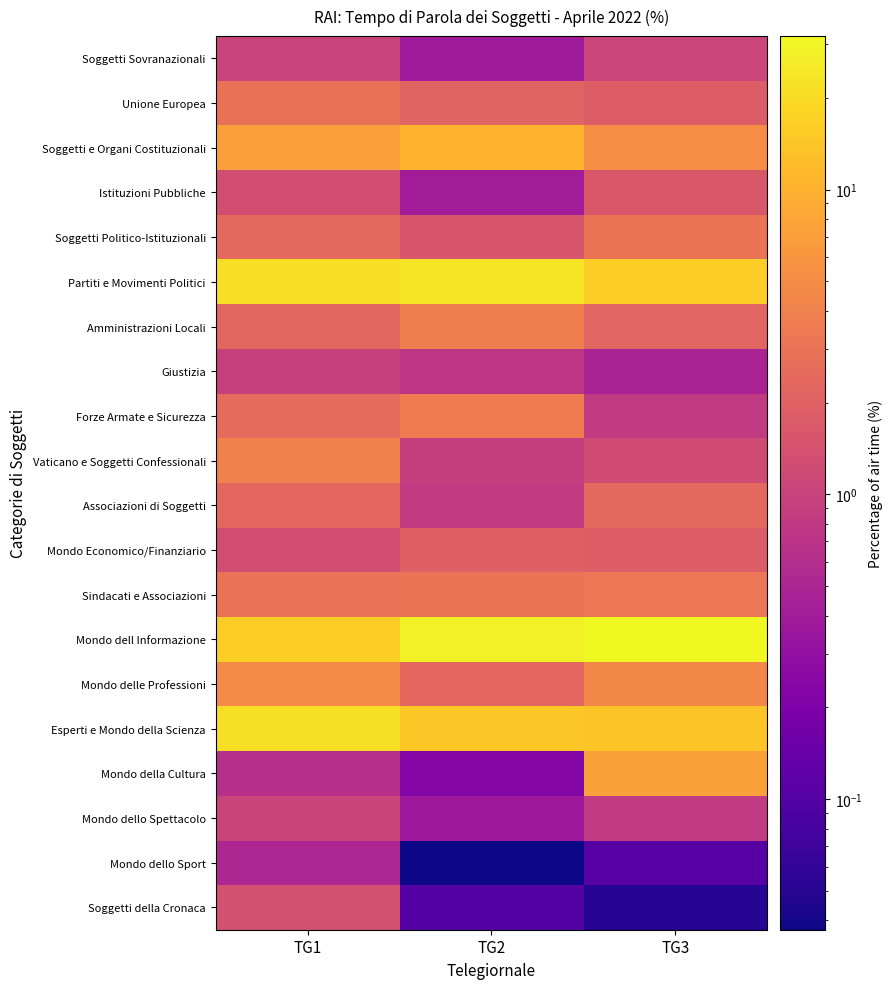

Which has a higher value, TG3 or TG2?

TG3